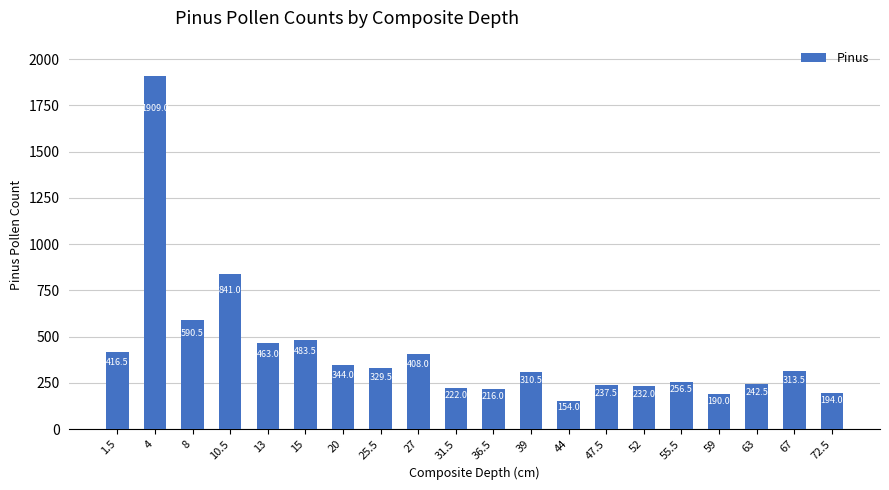

What is the ratio of the value at 4 to the value at 72.5?

9.8